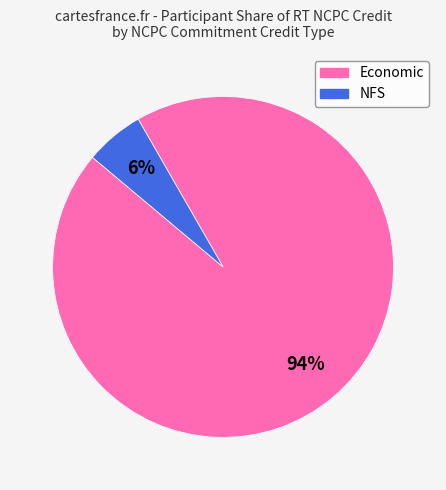

Does Economic represent more than half of the total?

Yes